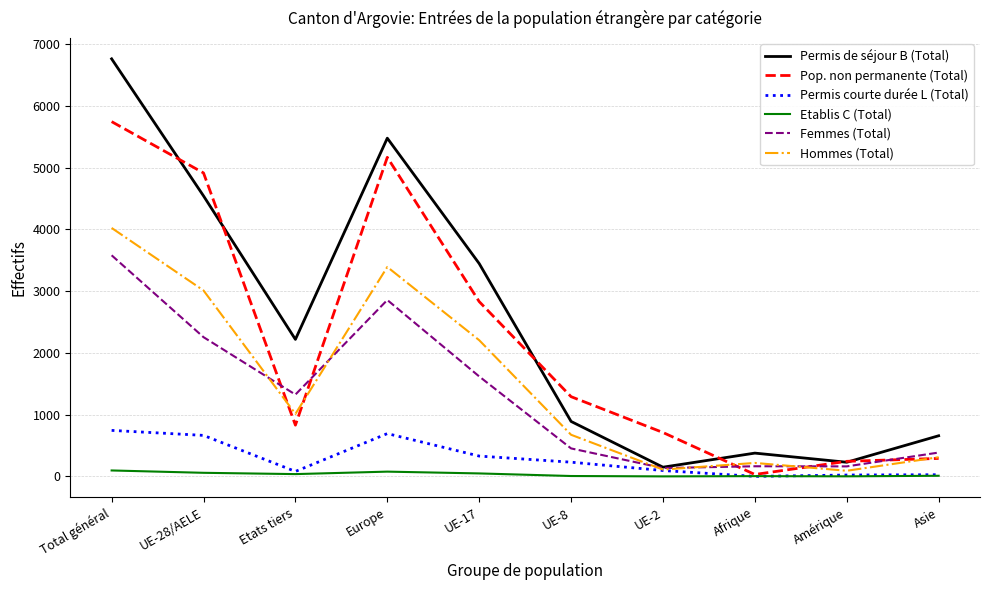

Which label corresponds to the largest value in the chart?

Total général